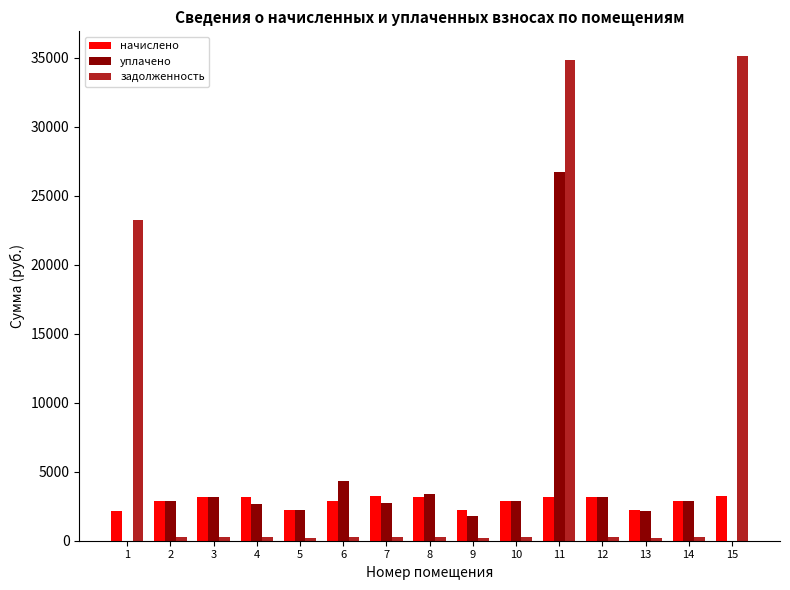

How many groups of bars are there?

15